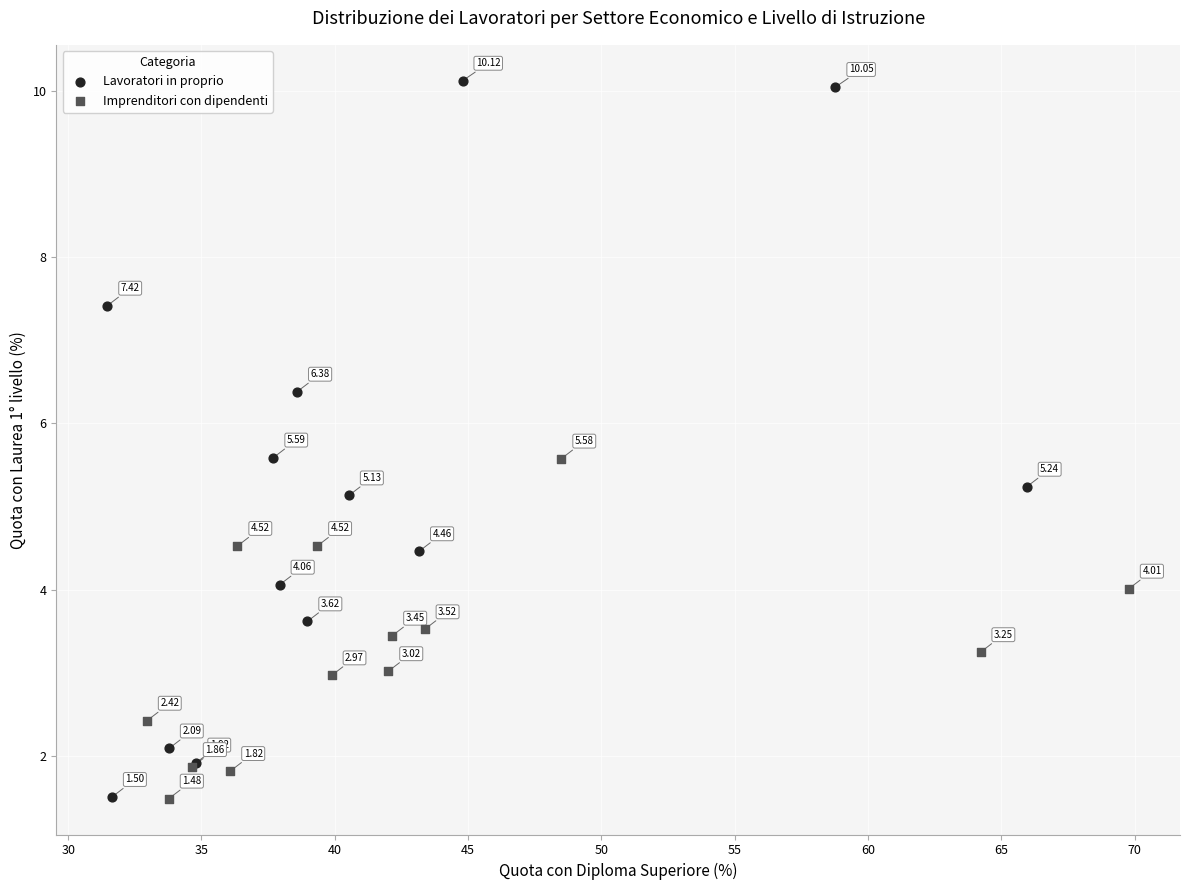

Which series has the largest Y range (max minus min)?

Lavoratori in proprio